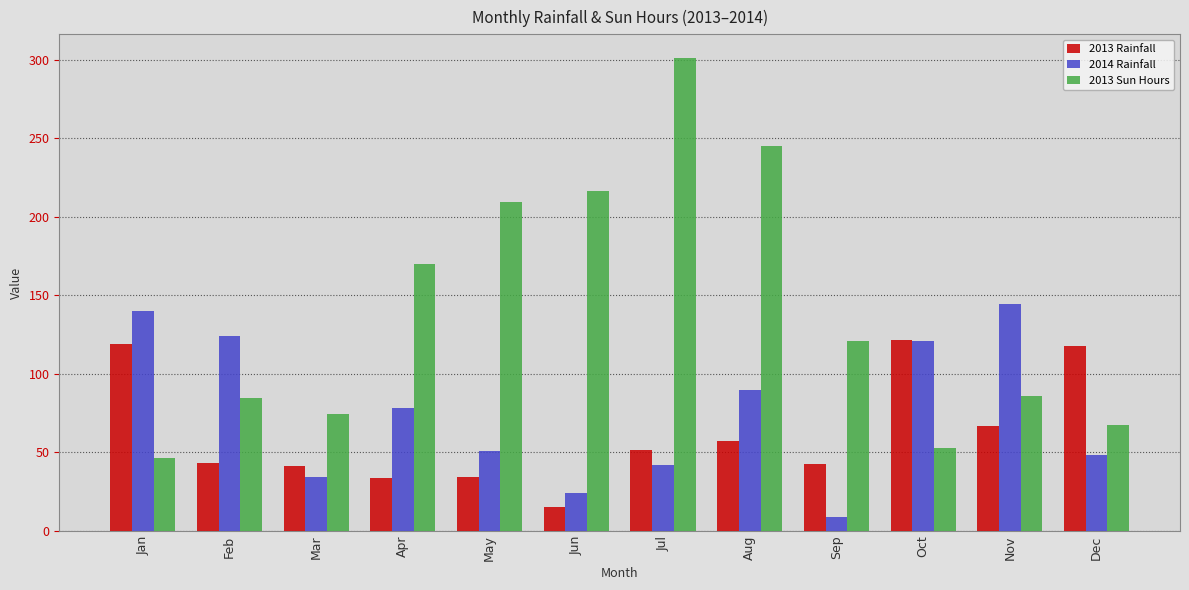

Which category has the lowest value across all series?

Sep